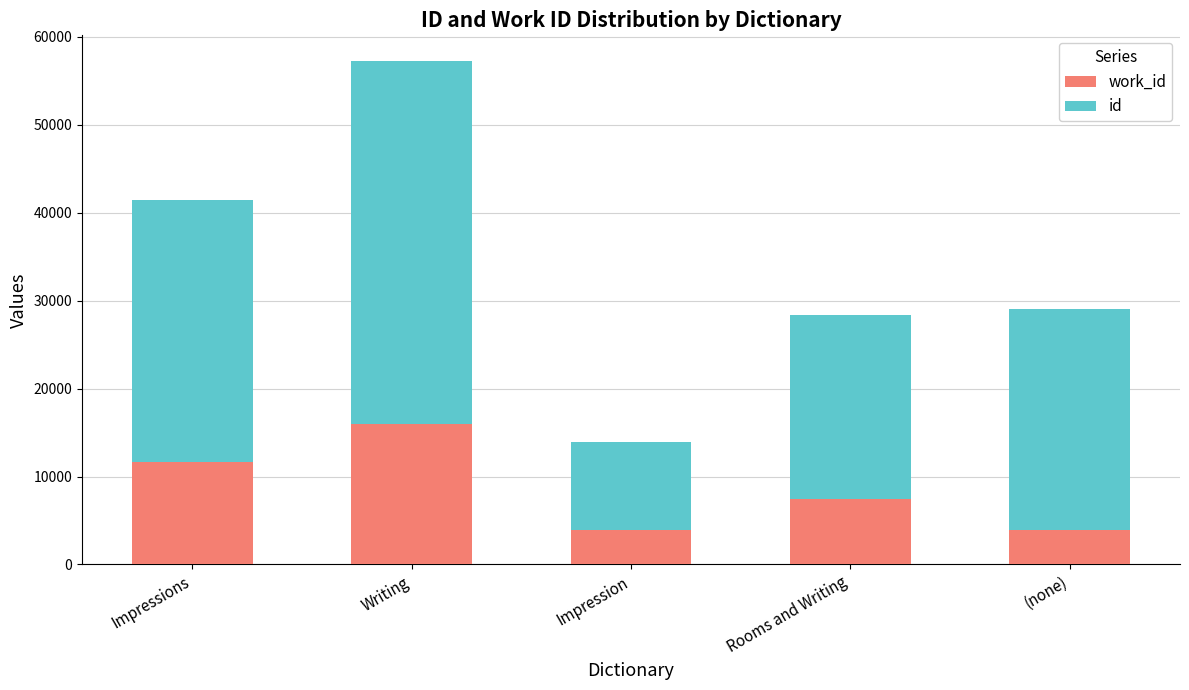

At which category is the sum across all series the highest?

Writing